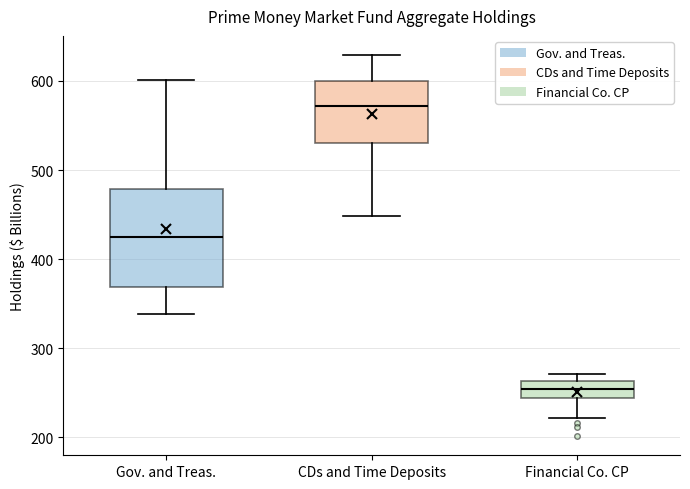

Where is the upper edge of the box for CDs and Time Deposits on the y-axis? The values are not printed on the chart, so give them approximately, as read against the axis.

600